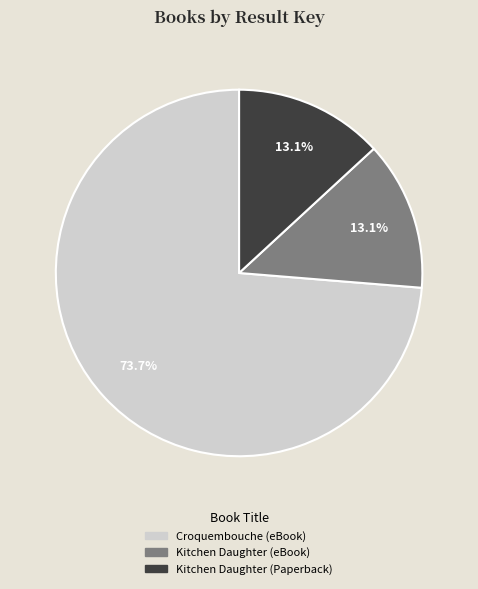

Does any single category account for the majority?

Yes